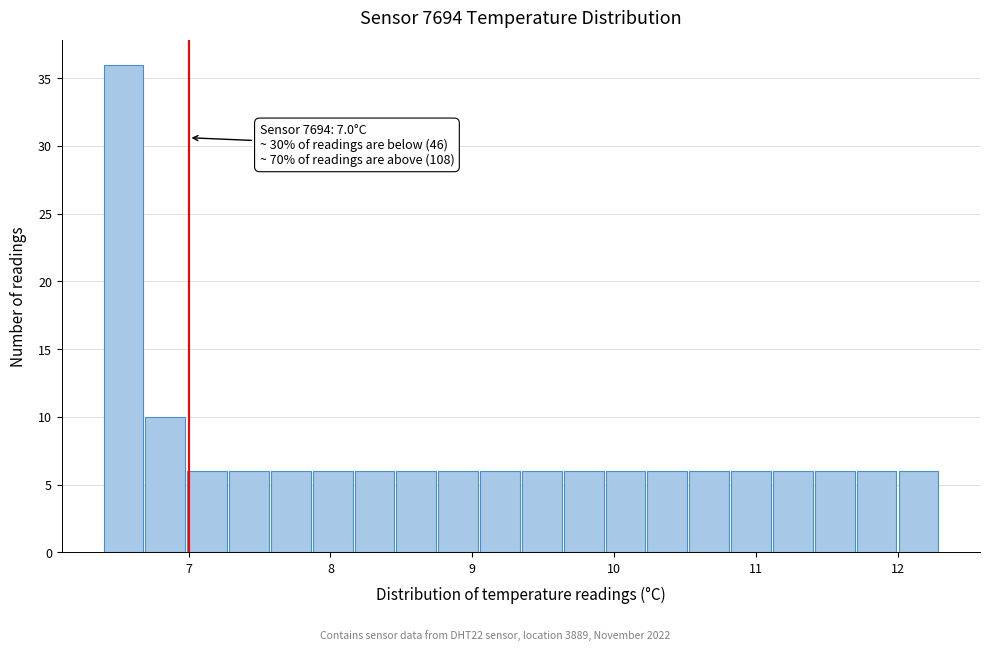

Around what value on the x-axis is the tallest bar? Give the approximate position of its centre, as read against the axis.

6.5